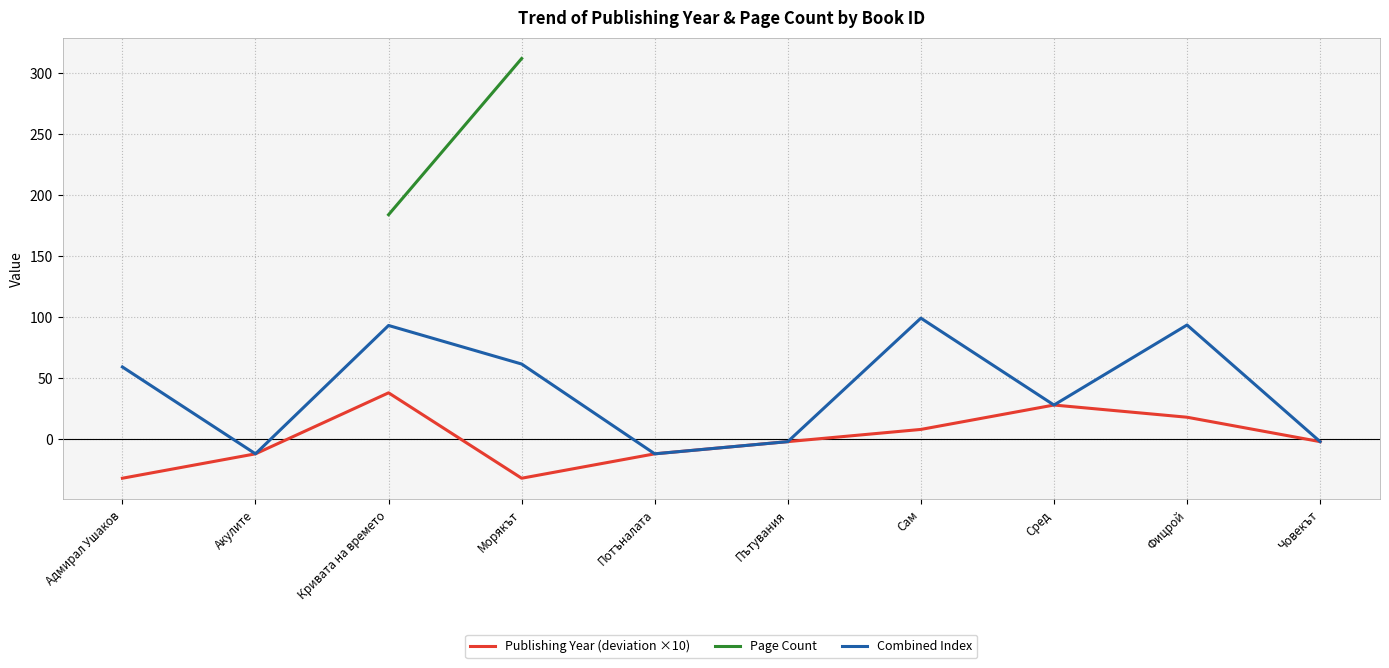

What is the value of the Publishing Year (deviation ×10) point at the 7th from the left?

8.0